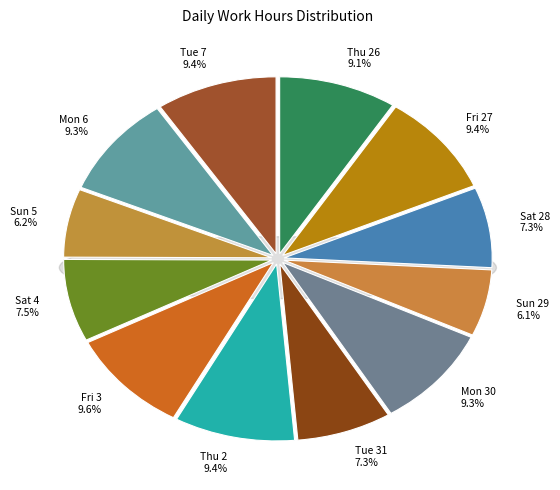

What percentage is the Tue 7 slice, to the nearest percent?

9%